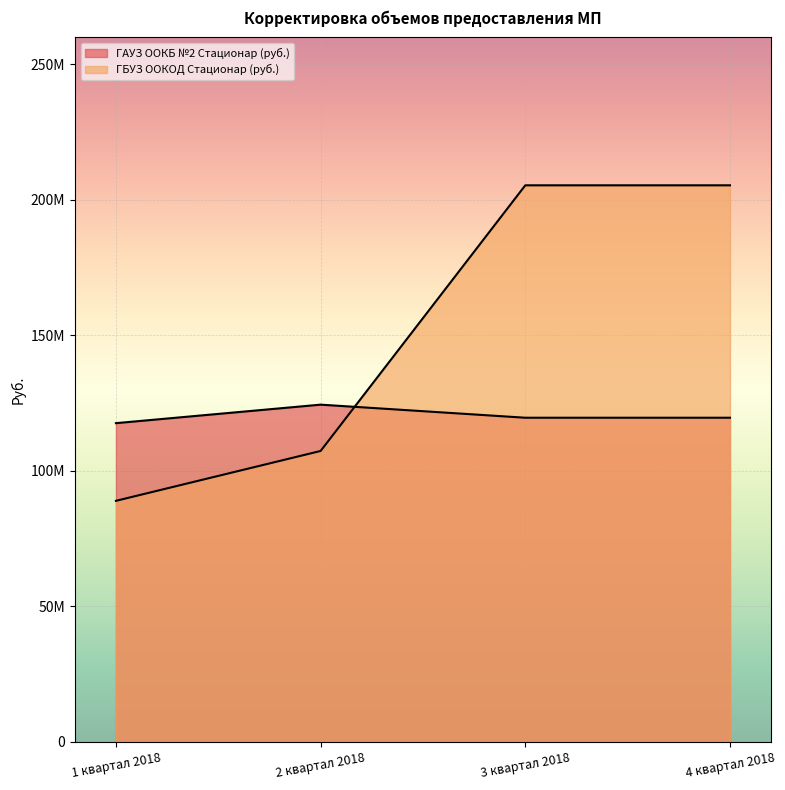

True or false: ГАУЗ ООКБ №2 Стационар (руб.) and ГБУЗ ООКОД Стационар (руб.) intersect in this chart.

True